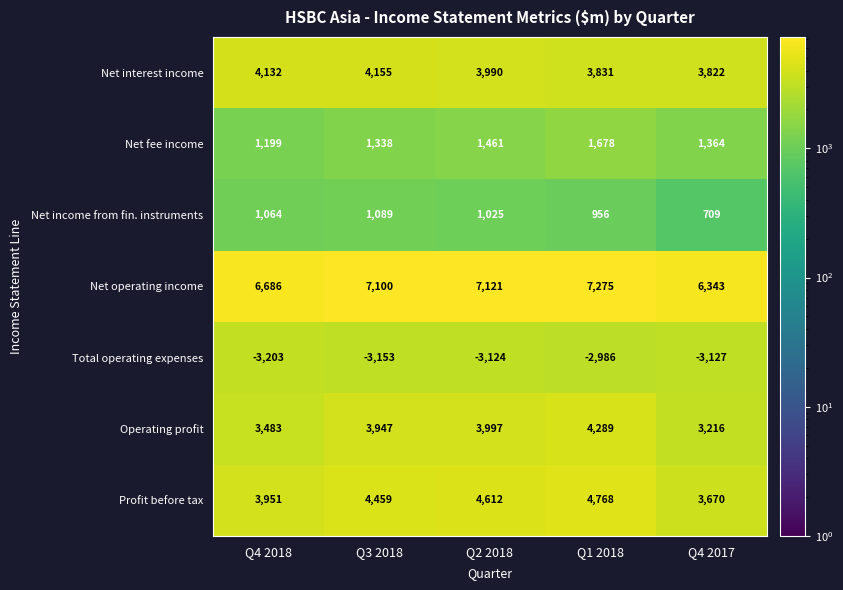

What is the minimum value shown in the chart?

-3203